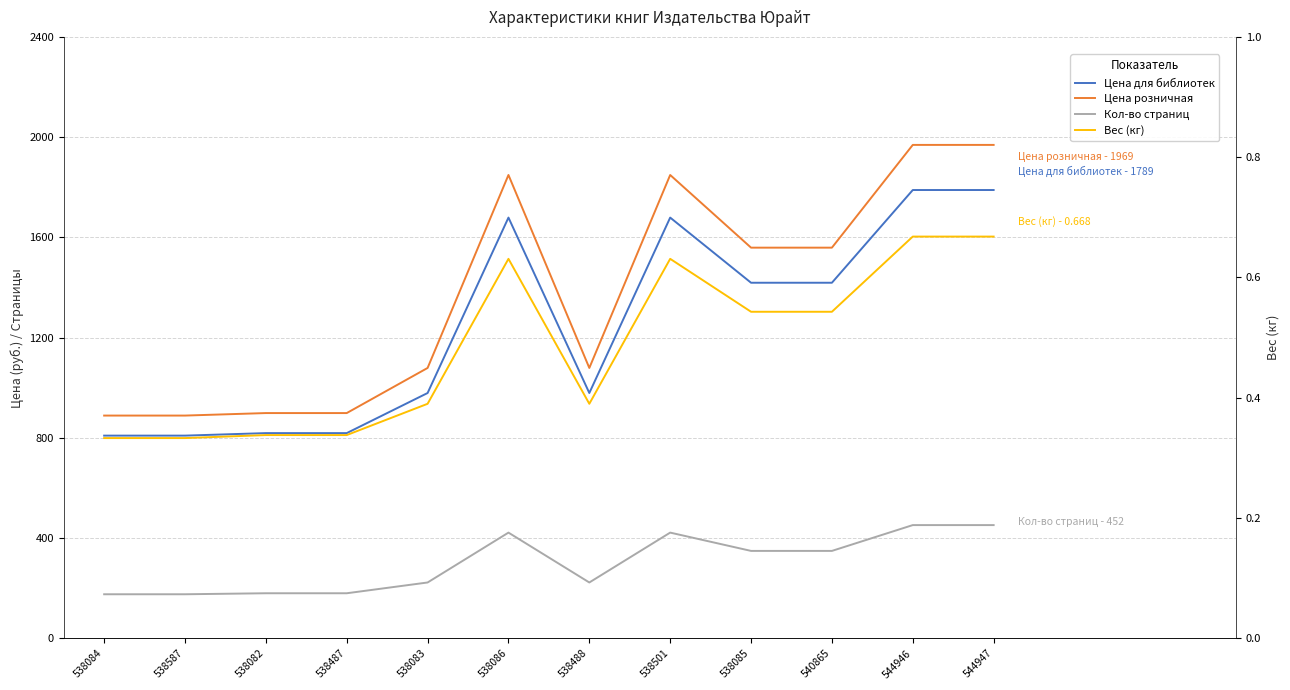

What is the minimum value for Вес (кг)?

0.3